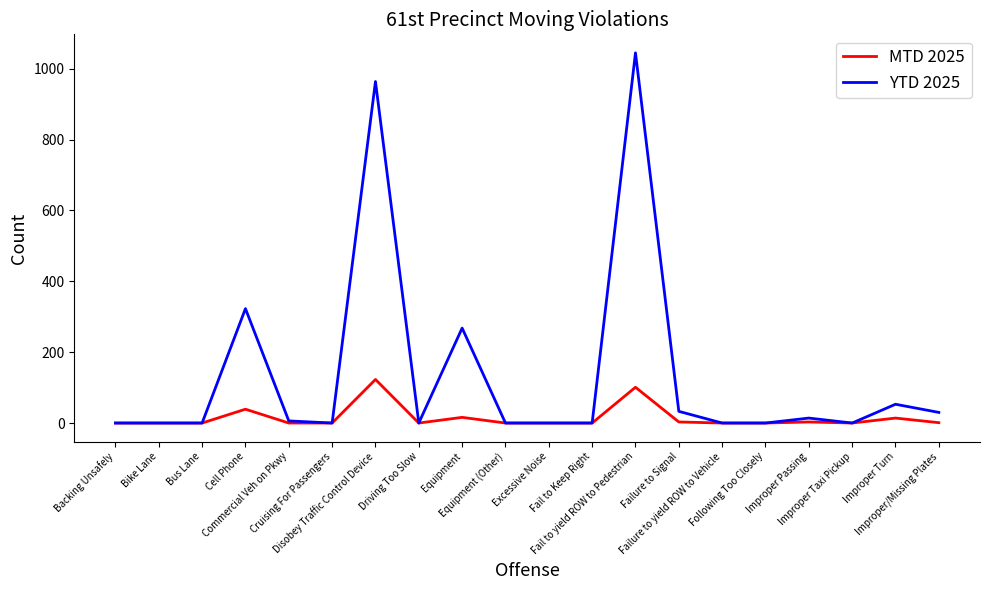

Is the value of YTD 2025 at Improper/Missing Plates greater than the value of MTD 2025 at Commercial Veh on Pkwy?

Yes